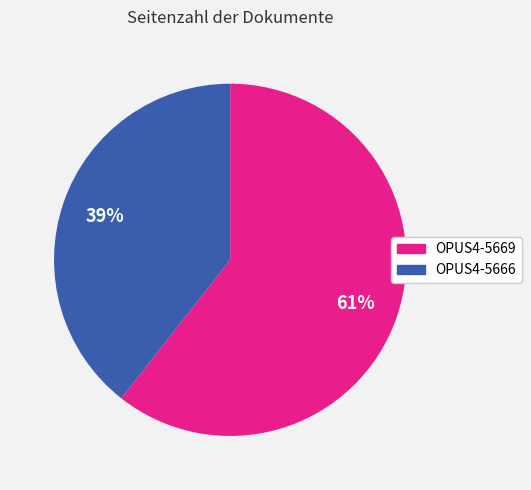

Between OPUS4-5666 and OPUS4-5669, which is larger?

OPUS4-5669